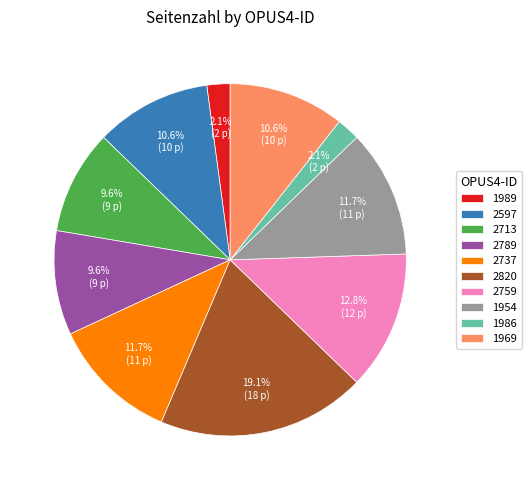

Is the sum of 2820 and 1969 greater than half?

No